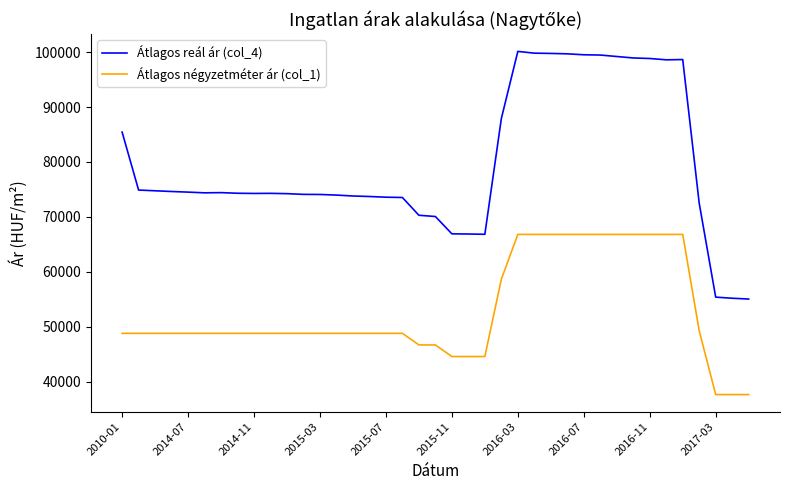

Rank the series by their maximum value, from highest to lowest.

Átlagos reál ár (col_4), Átlagos négyzetméter ár (col_1)